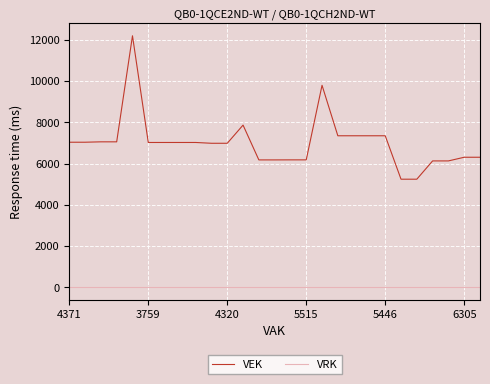

What is the greatest value displayed?

12198